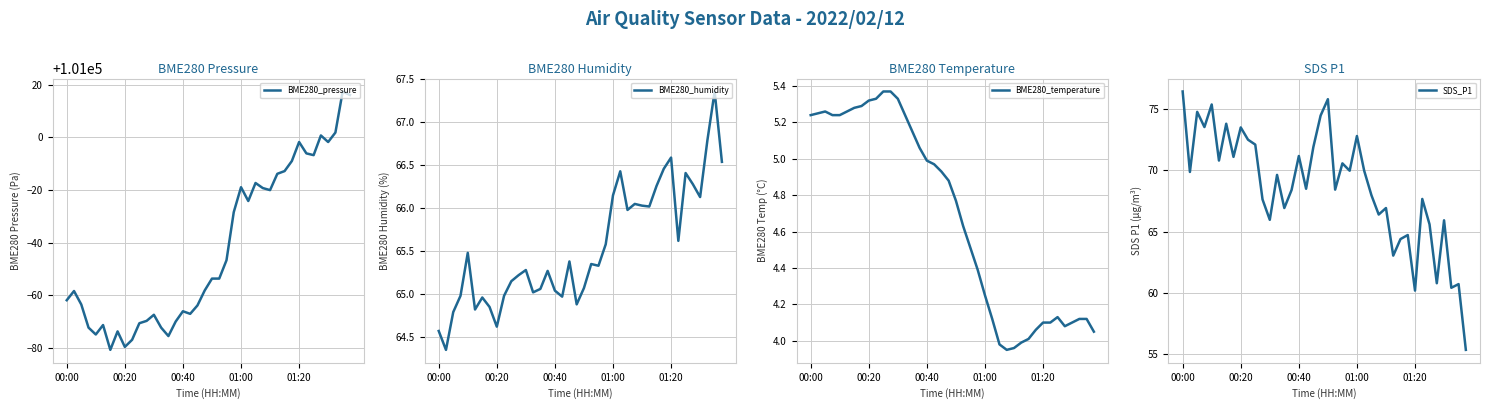

Which series changed the most between 7 and 37?

BME280_pressure